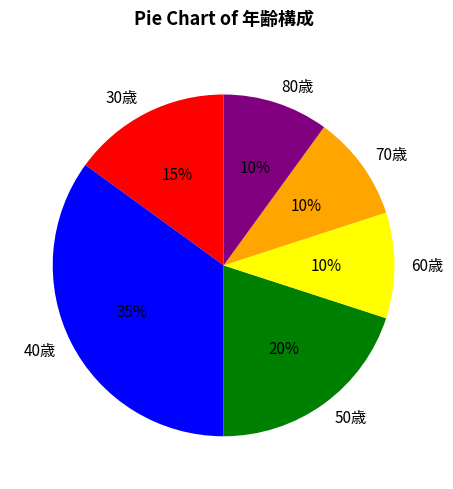

What is the largest slice in the pie chart?

40歳